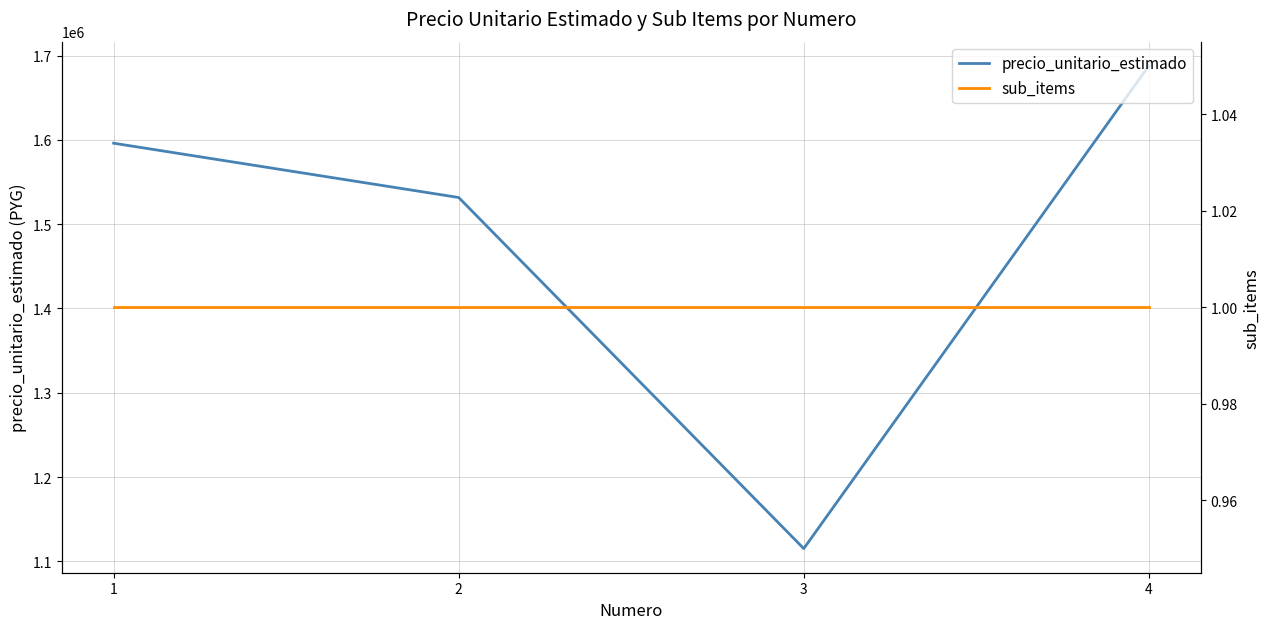

What is the value of the sub_items point at the 3rd from the left?

1